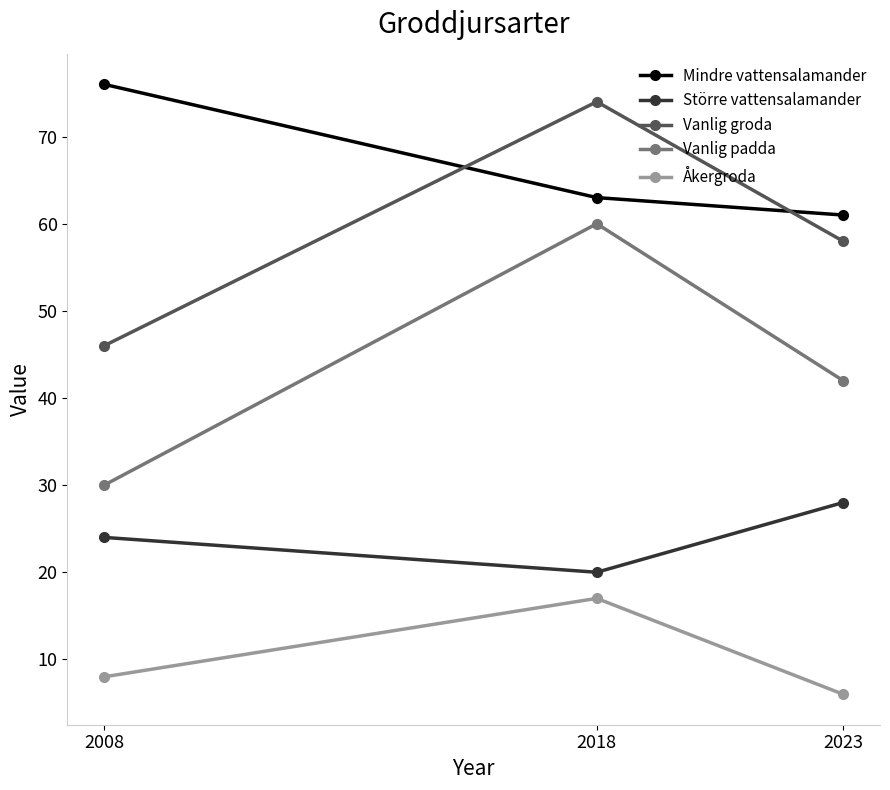

What is the value of the Åkergroda point at the 3rd from the left?

6